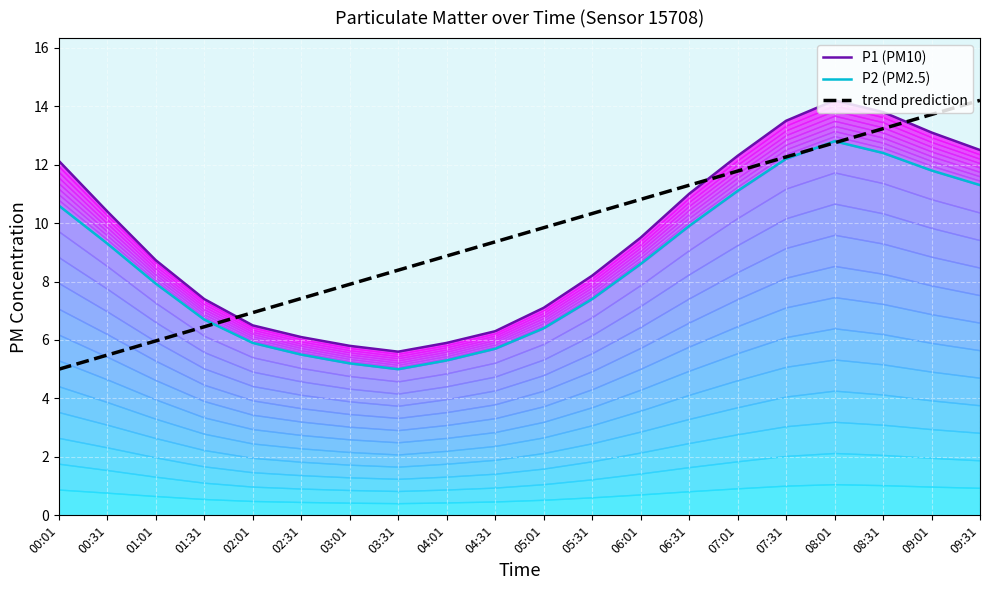

How many intersections are there between trend prediction and P2 (PM2.5)?

3